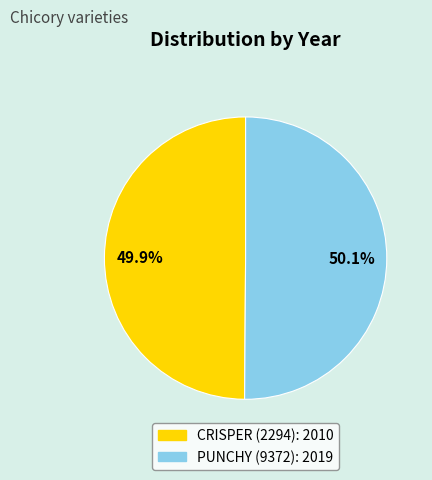

The PUNCHY (9372) slice represents 41% of the pie. True or false?

False